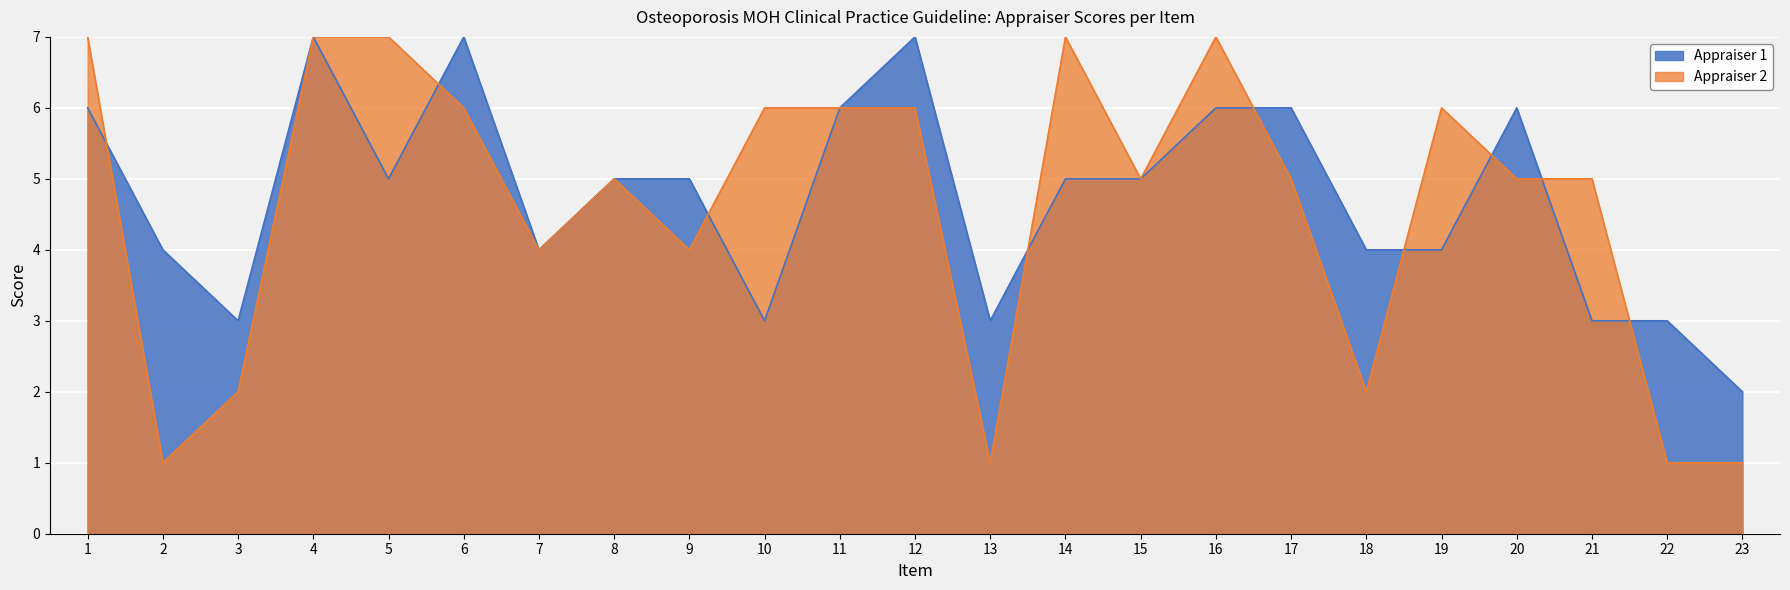

What is the minimum value shown in the chart?

1